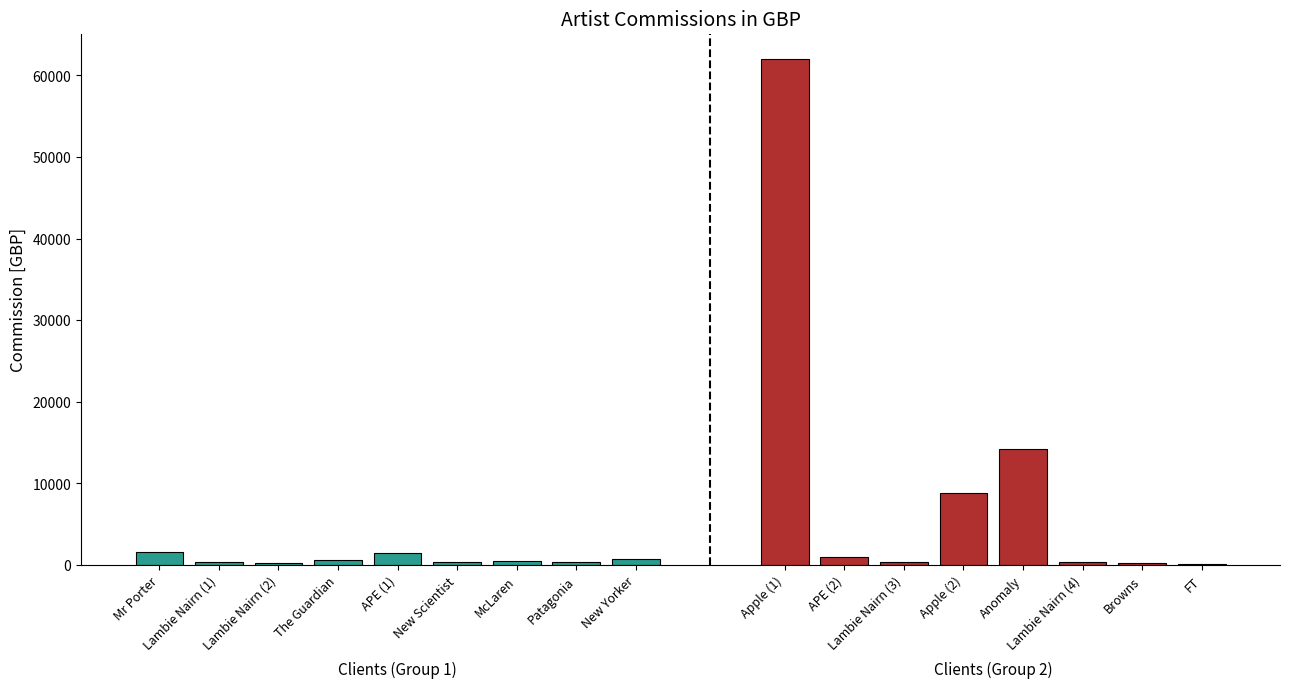

What is the approximate value at New Yorker?

738.2